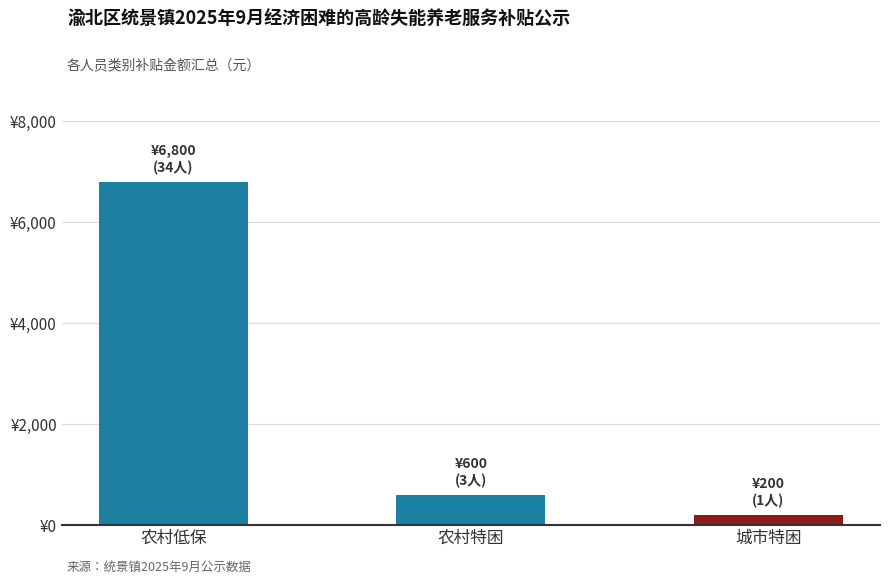

Does the chart contain any negative values?

No